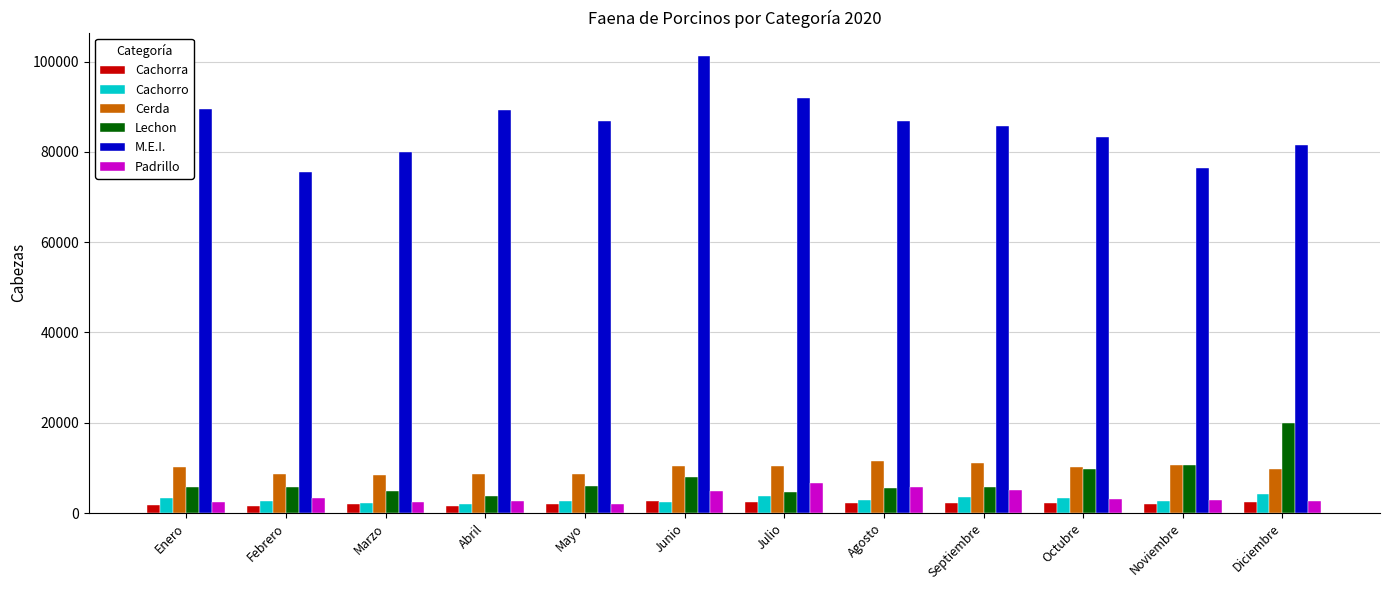

What is the approximate value of Cerda at Noviembre?

10554.8